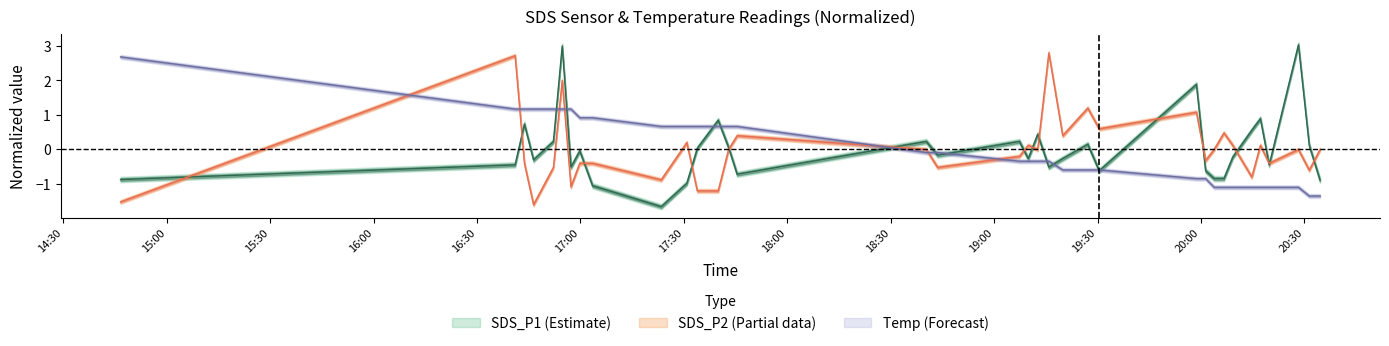

True or false: Temp has more than 0 points higher than both neighbors.

False